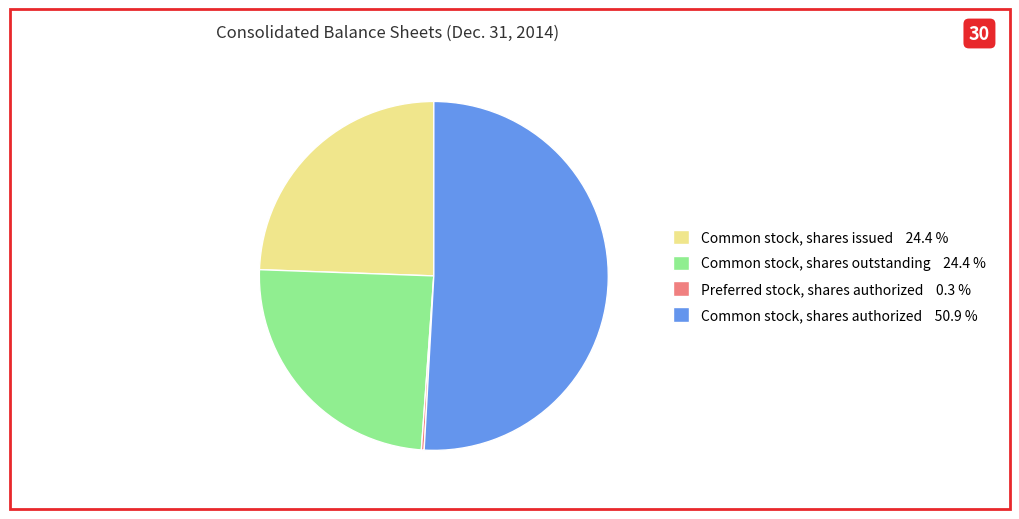

Is Common stock, shares authorized 50.9 % the majority of the pie?

Yes